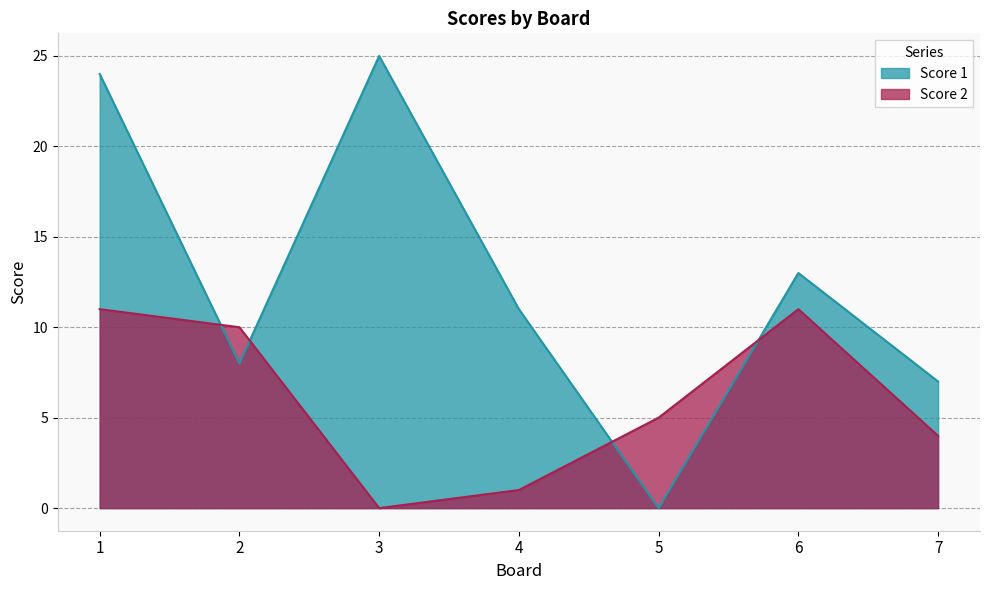

What is the difference between the highest and lowest values at 7?

3